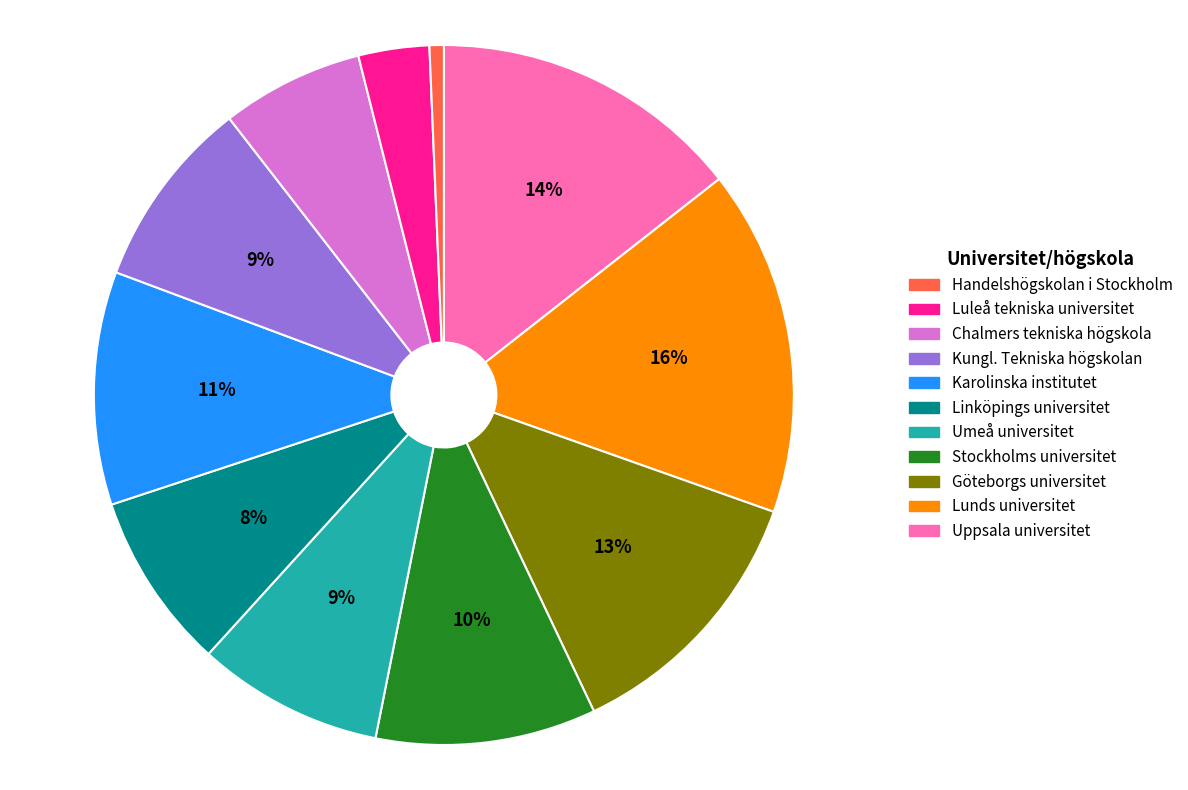

To the nearest percent, what is the difference between the largest and smallest slice percentages?

15%